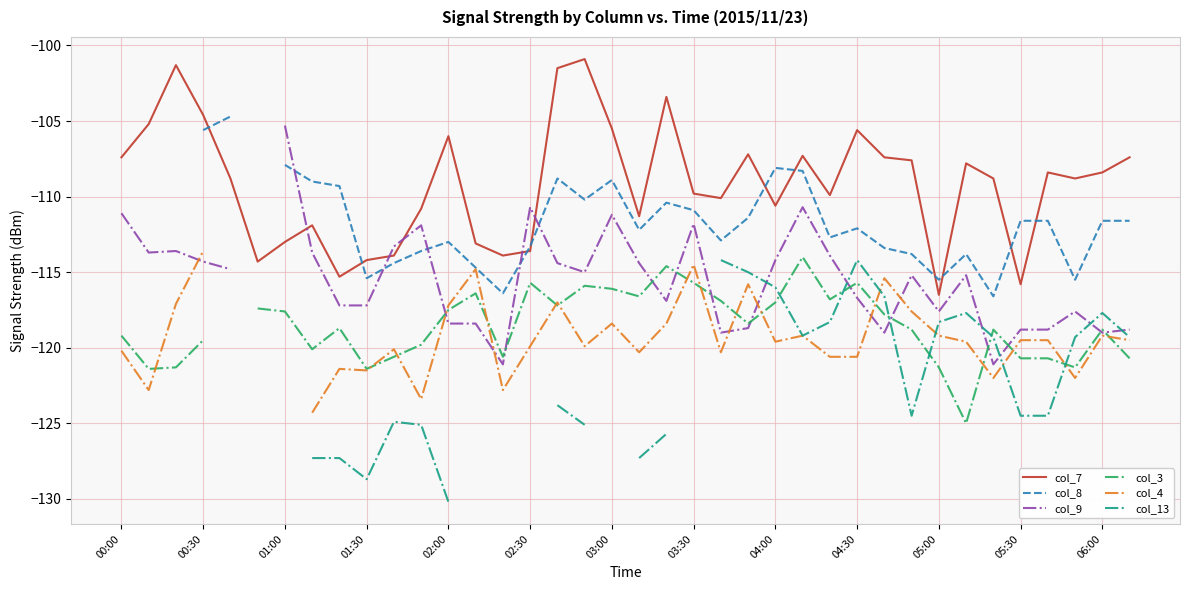

What is the lowest value of the col_7 series?

-116.5